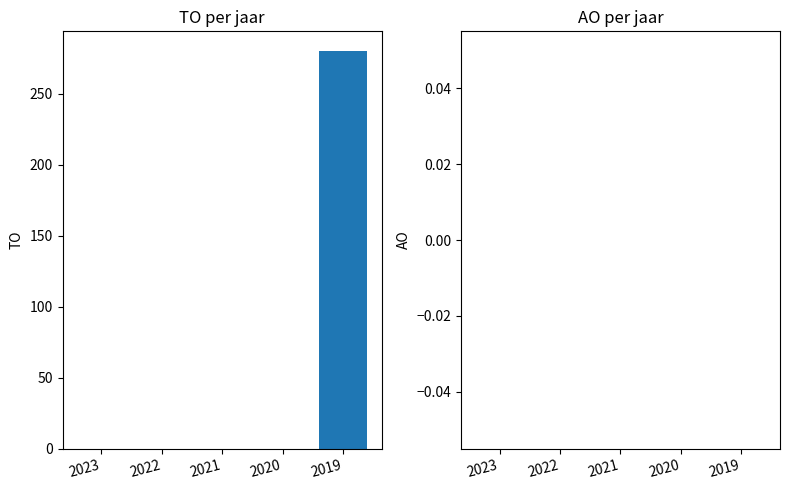

True or false: the data shows 408 at 2019.

False